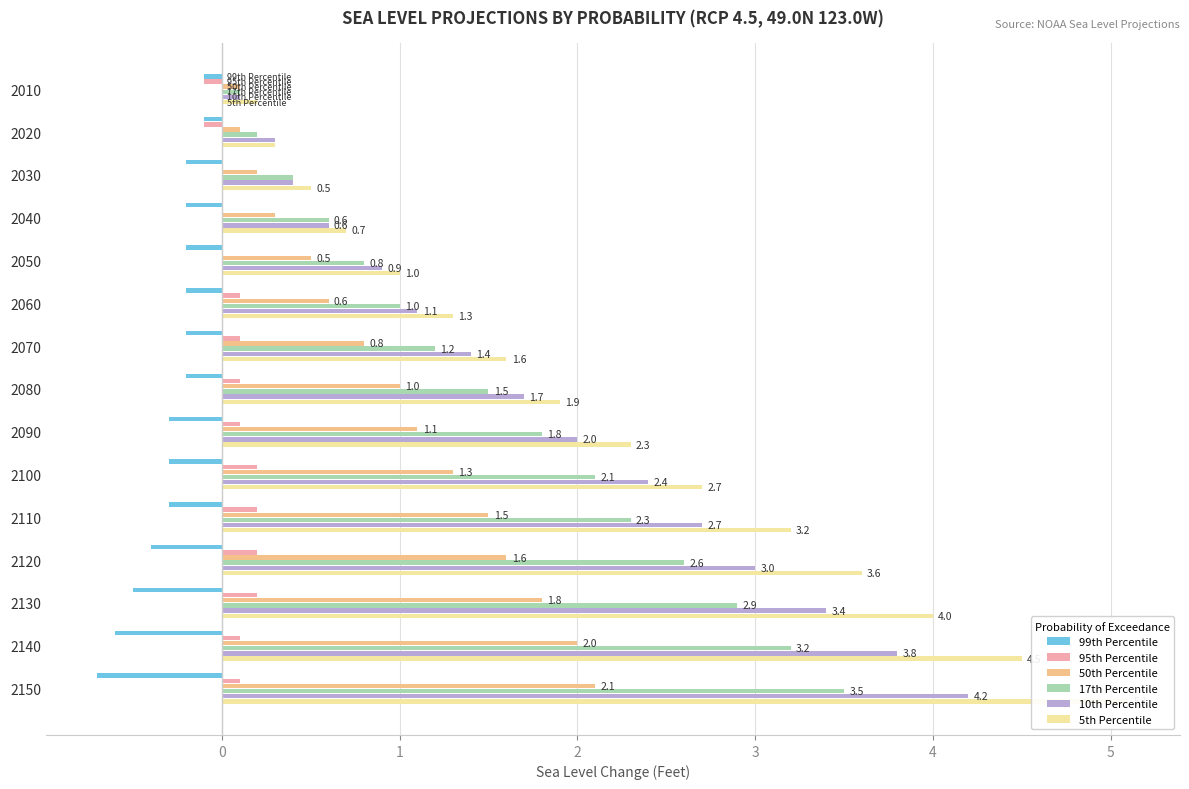

Which series has the largest total across all categories?

5th Percentile